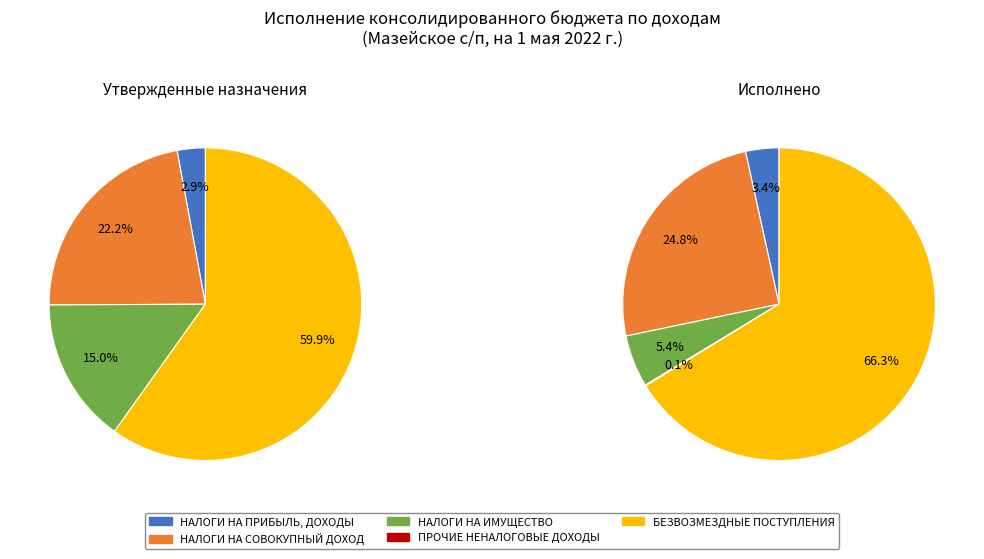

What is the ratio of the value at БЕЗВОЗМЕЗДНЫЕ ПОСТУПЛЕНИЯ to the value at НАЛОГИ НА ПРИБЫЛЬ, ДОХОДЫ?

19.2